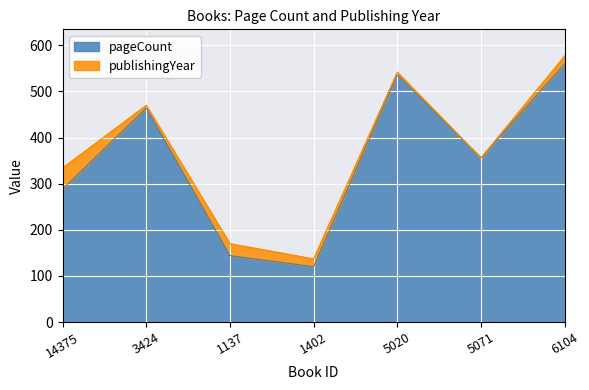

Rank the categories by value from lowest to highest.

1402, 1137, 14375, 5071, 3424, 5020, 6104